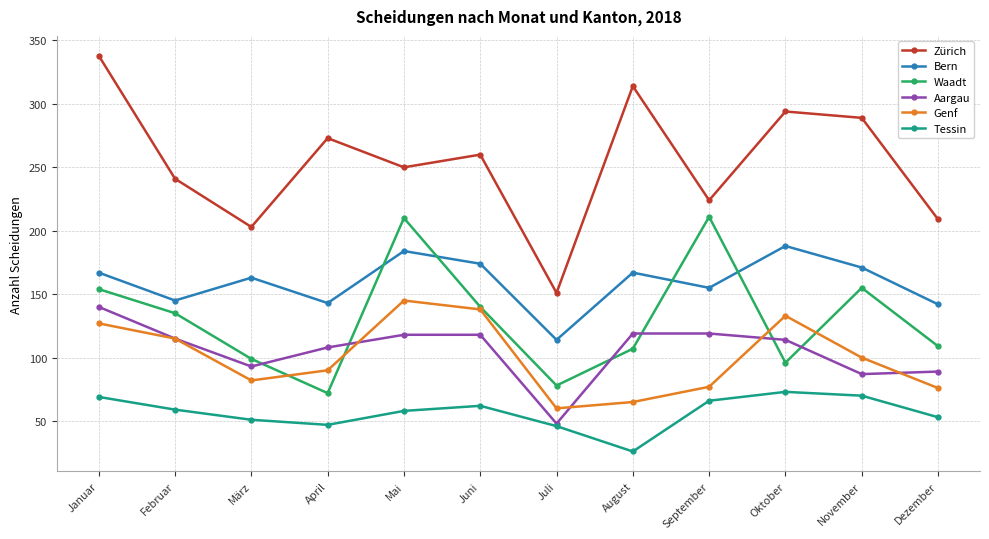

Read the Zürich value at März.

203